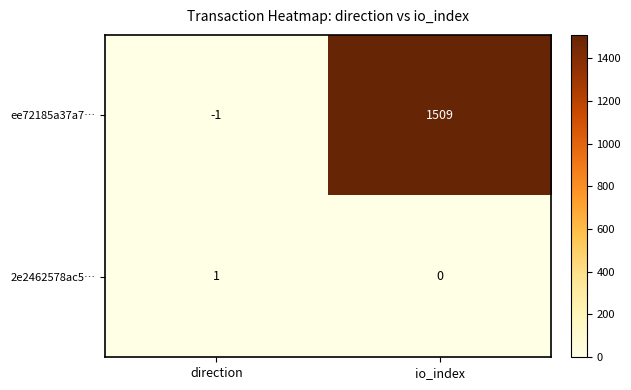

At io_index, list the series in order from smallest to largest.

2e2462578ac5…, ee72185a37a7…